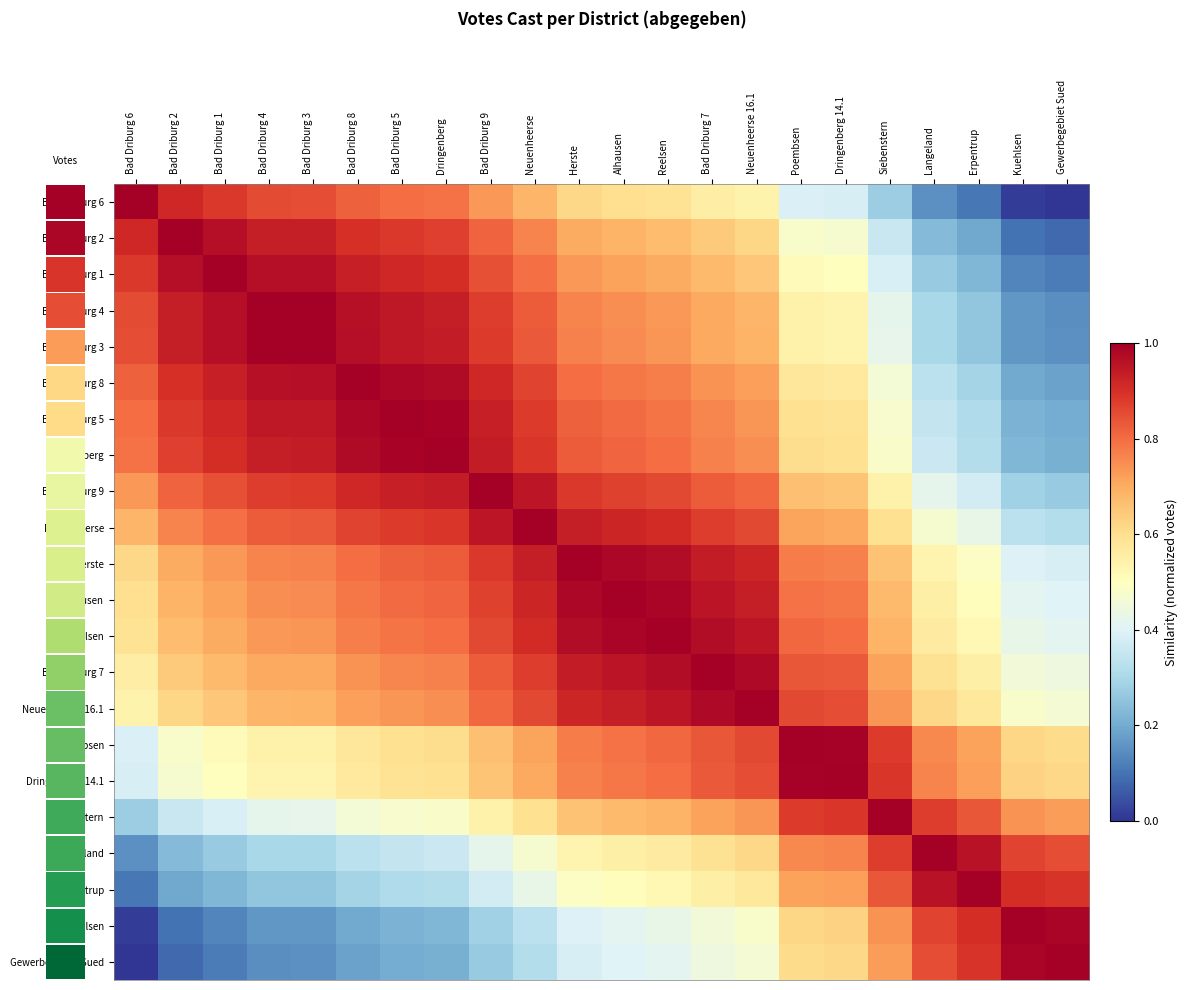

Between Bad Driburg 9 and Neuenheerse 16.1, which is larger?

Bad Driburg 9